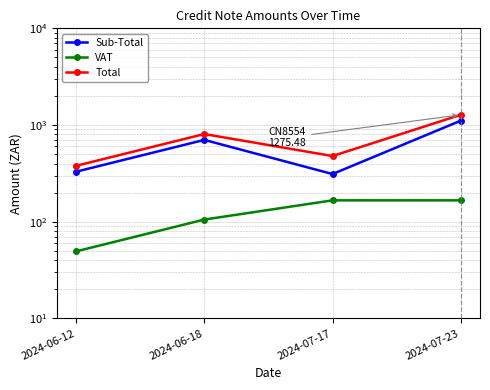

What is the smallest value displayed?

49.4